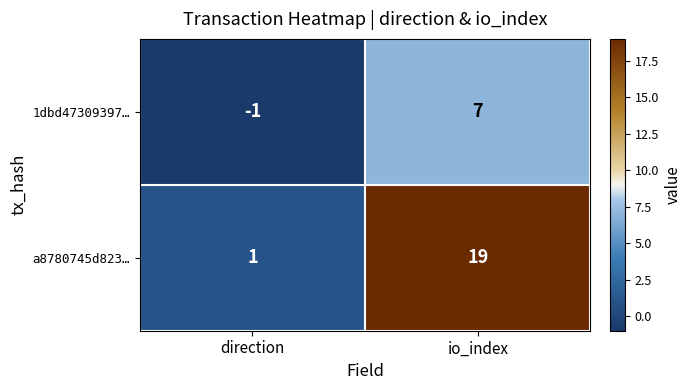

True or false: a8780745d823… has a value of 8 at io_index.

False